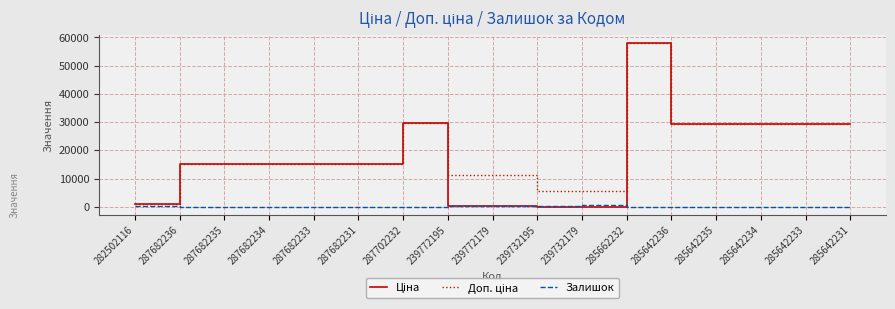

Which label corresponds to the largest value in the chart?

285662232